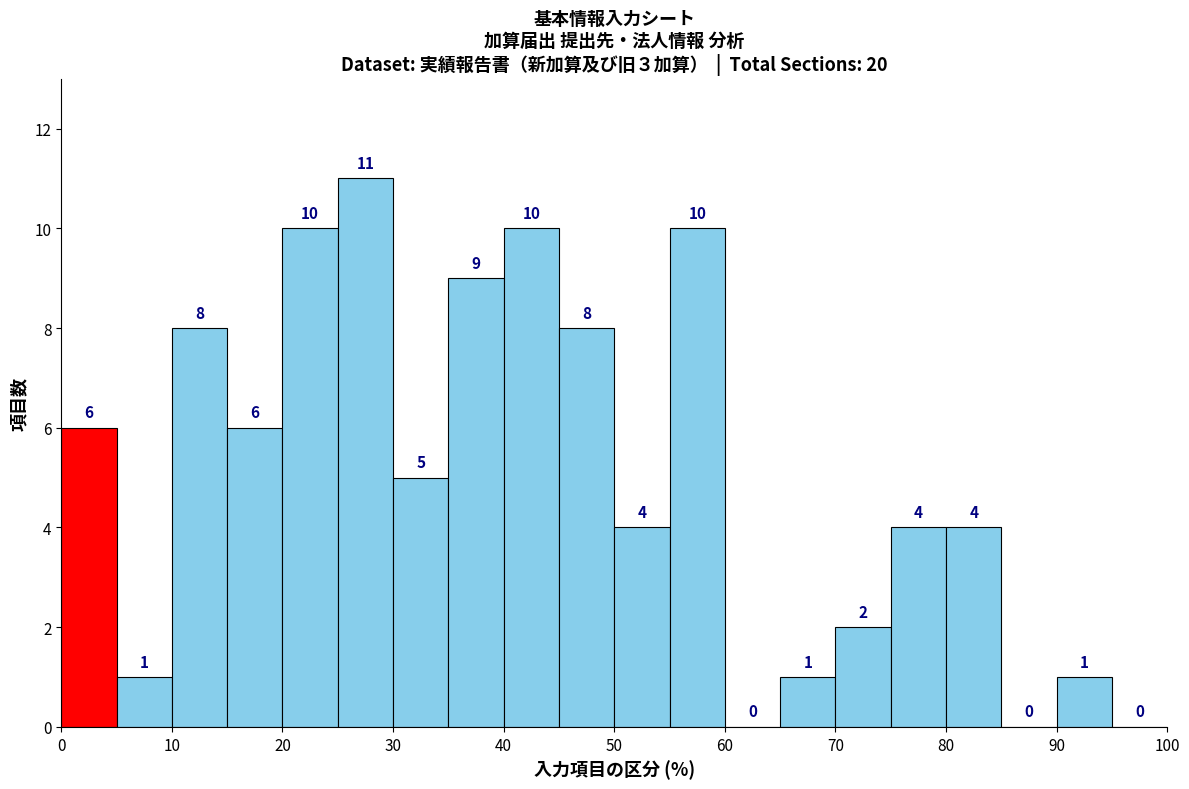

Reading left to right, transcribe this chart: for each bar, give the range it covers on the x-axis and its height.

0 to 5: 6
5 to 10: 1
10 to 15: 8
15 to 20: 6
20 to 25: 10
25 to 30: 11
30 to 35: 5
35 to 40: 9
40 to 45: 10
45 to 50: 8
50 to 55: 4
55 to 60: 10
60 to 65: 0
65 to 70: 1
70 to 75: 2
75 to 80: 4
80 to 85: 4
85 to 90: 0
90 to 95: 1
95 to 100: 0